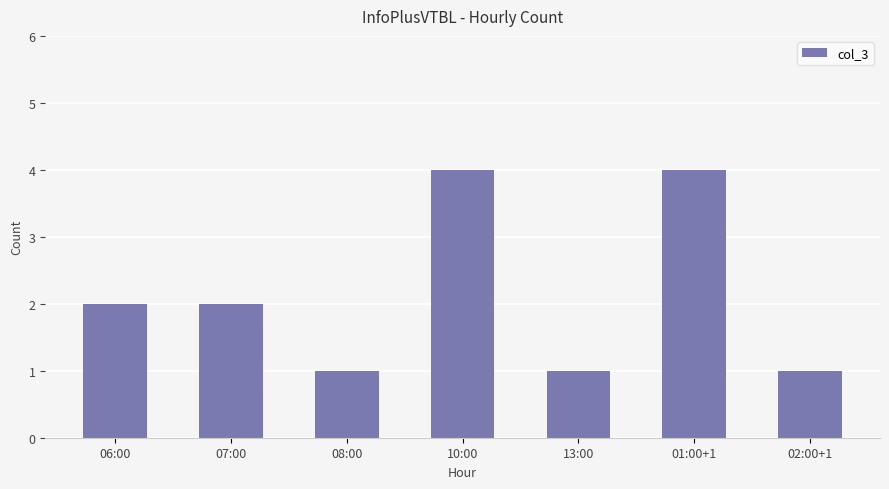

What is the difference between the values at 10:00 and 07:00?

2